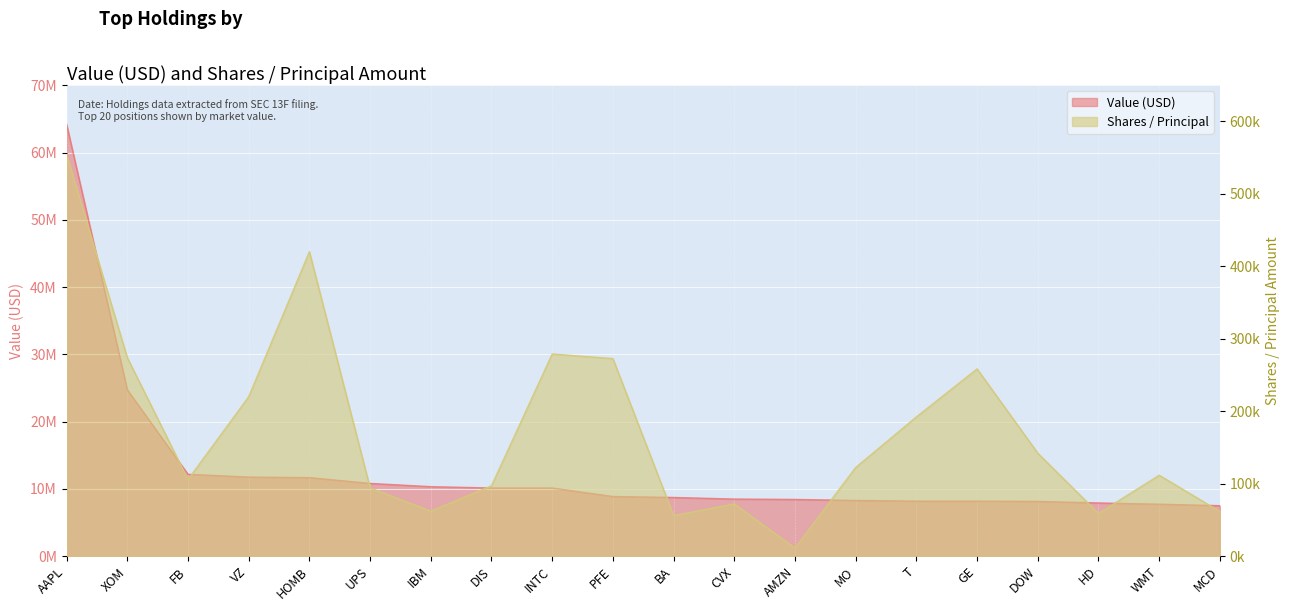

What is the sum of all Shares / Principal values?

3465672